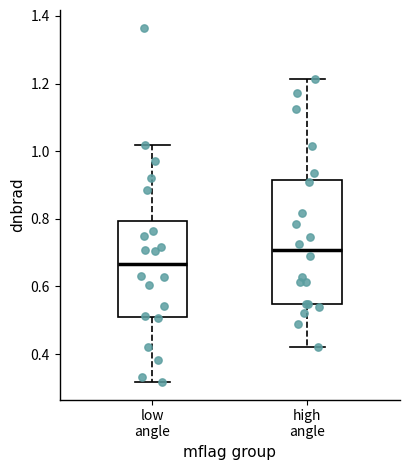

Reading left to right, read every box against the y-axis: the position of its median line, the range the box covers, and the ends of its whiskers. The values are not printed on the chart, so give them approximately, as read against the axis.

low angle: median 0.66, box 0.52 to 0.80, whiskers 0.32 to 1.02
high angle: median 0.70, box 0.54 to 0.92, whiskers 0.42 to 1.22